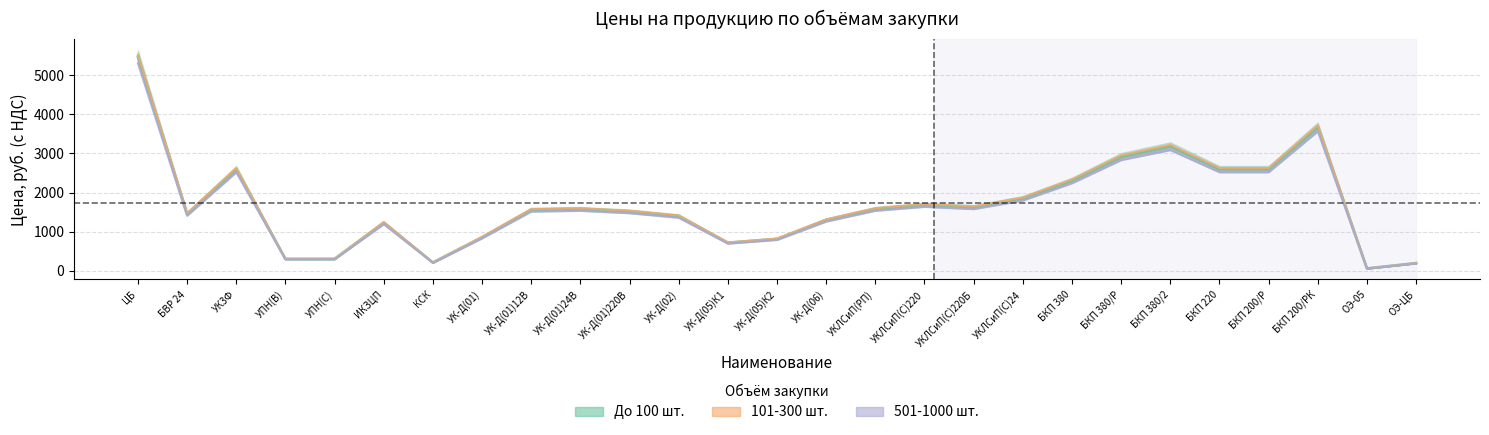

At how many categories does at least one series exceed 2817?

4